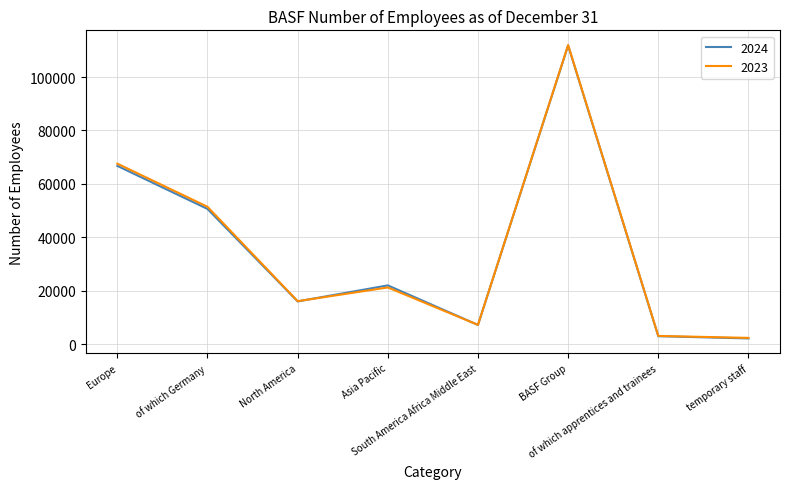

The value of 2024 at of which Germany is 50602. True or false?

True